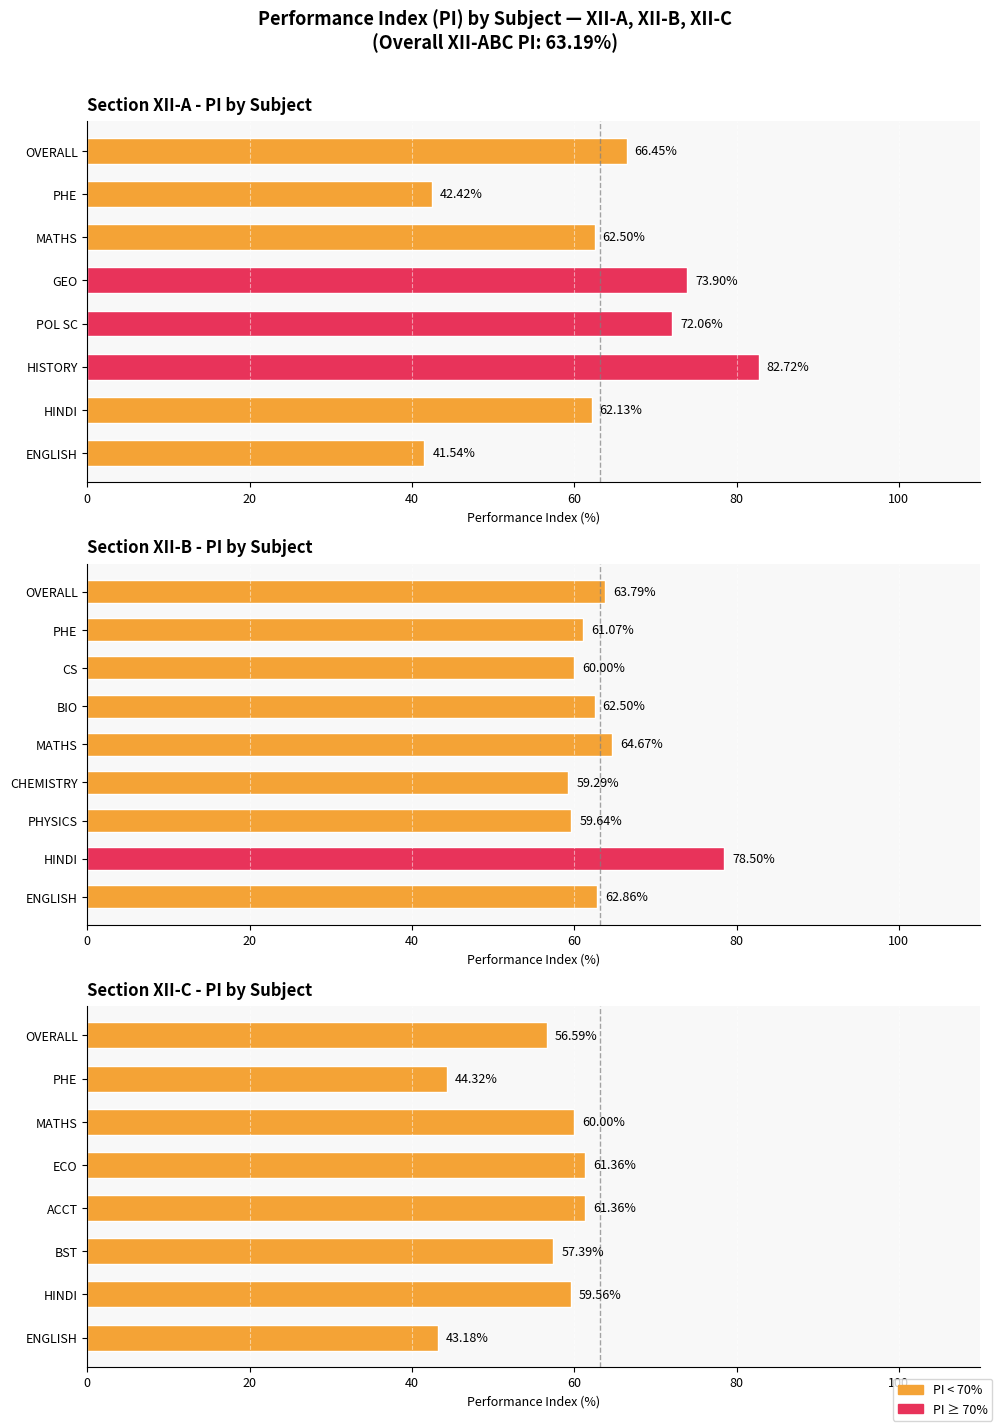

Between MATHS and OVERALL, which is larger?

OVERALL